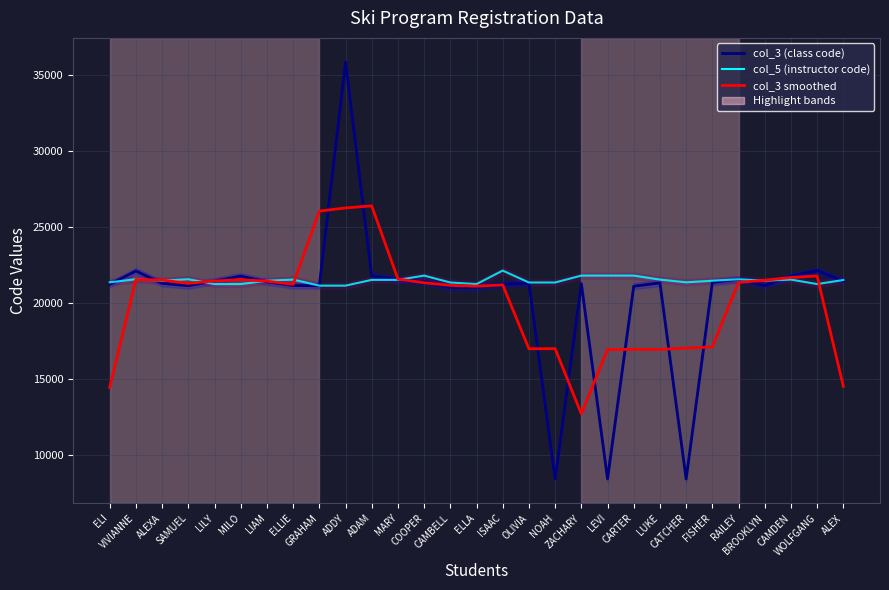

What is the approximate value of col_5 (instructor code) at CATCHER?

21346.0